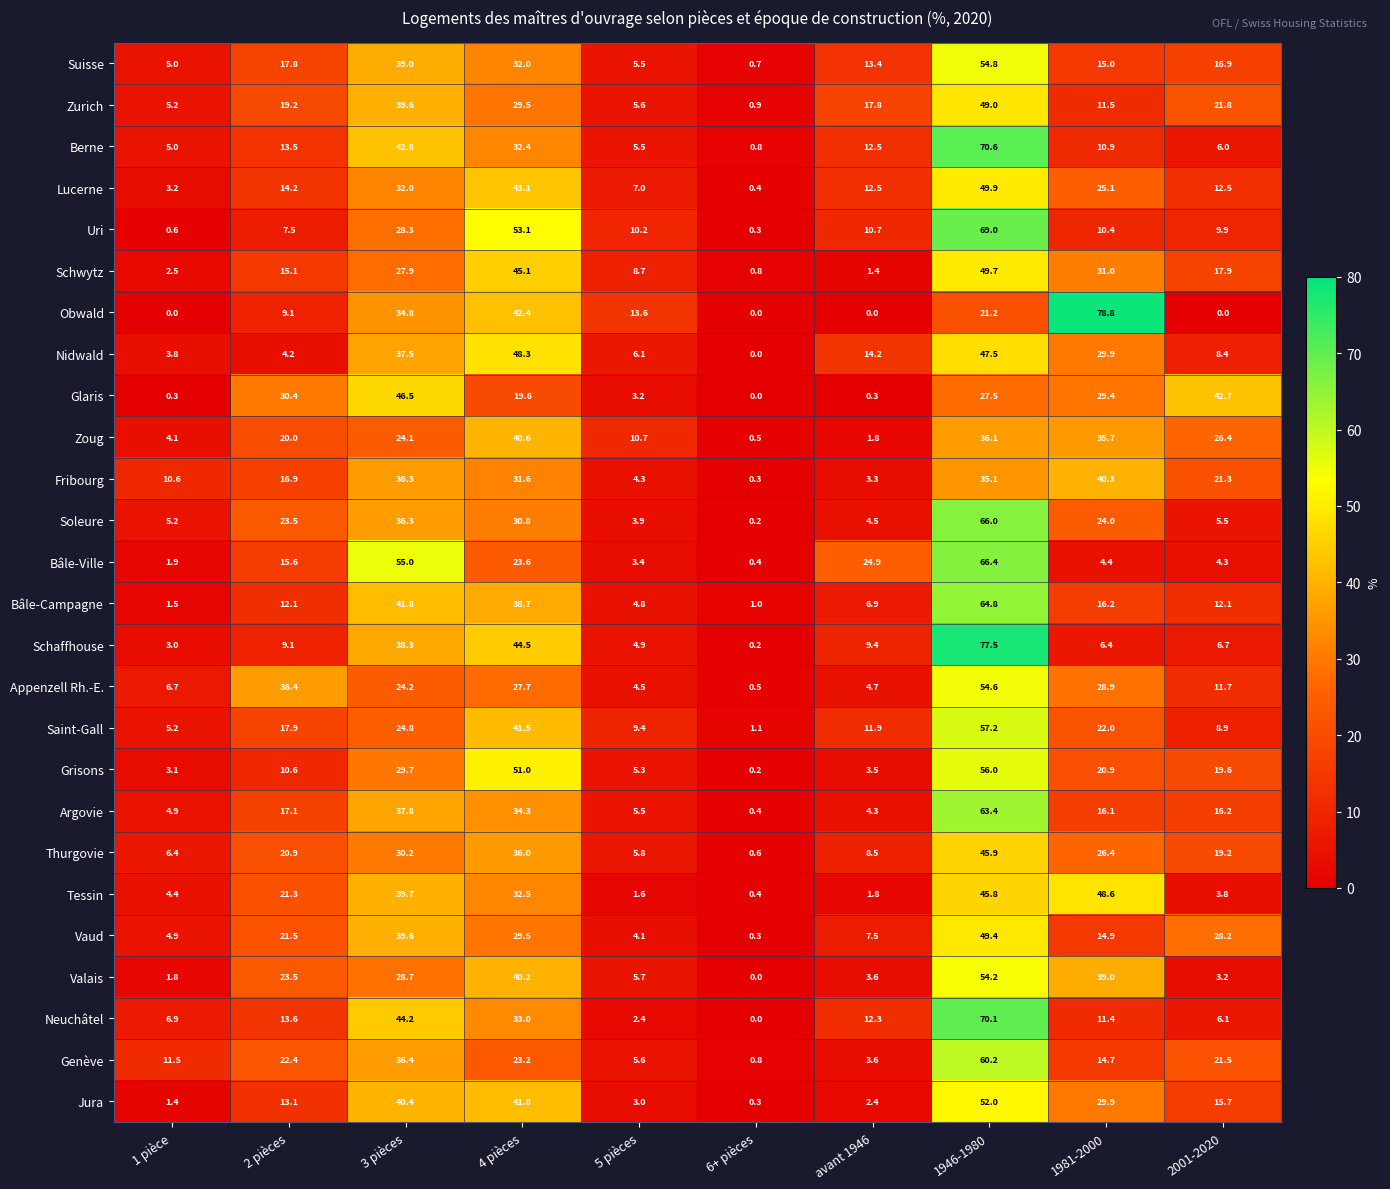

What is the difference between the maximum and second lowest values in the Valais series?

52.4